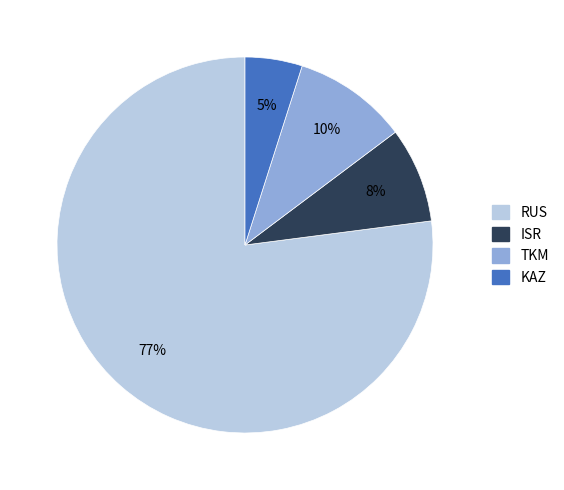

To the nearest percent, what is the average slice percentage?

25%